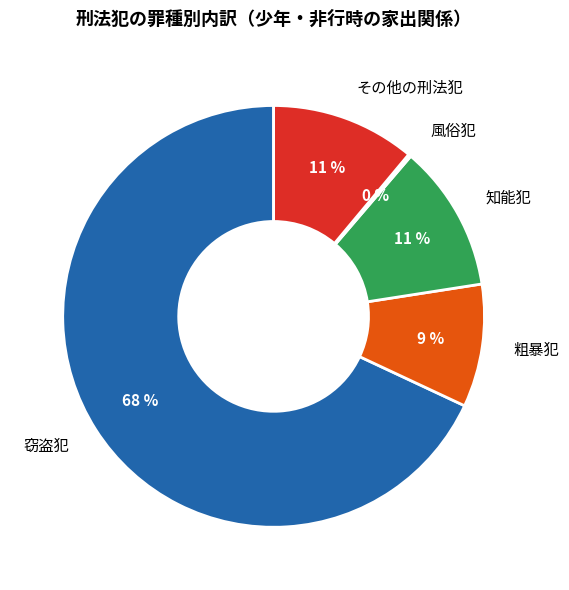

To the nearest percent, what is the difference between the 粗暴犯 and 知能犯 slice percentages?

2%